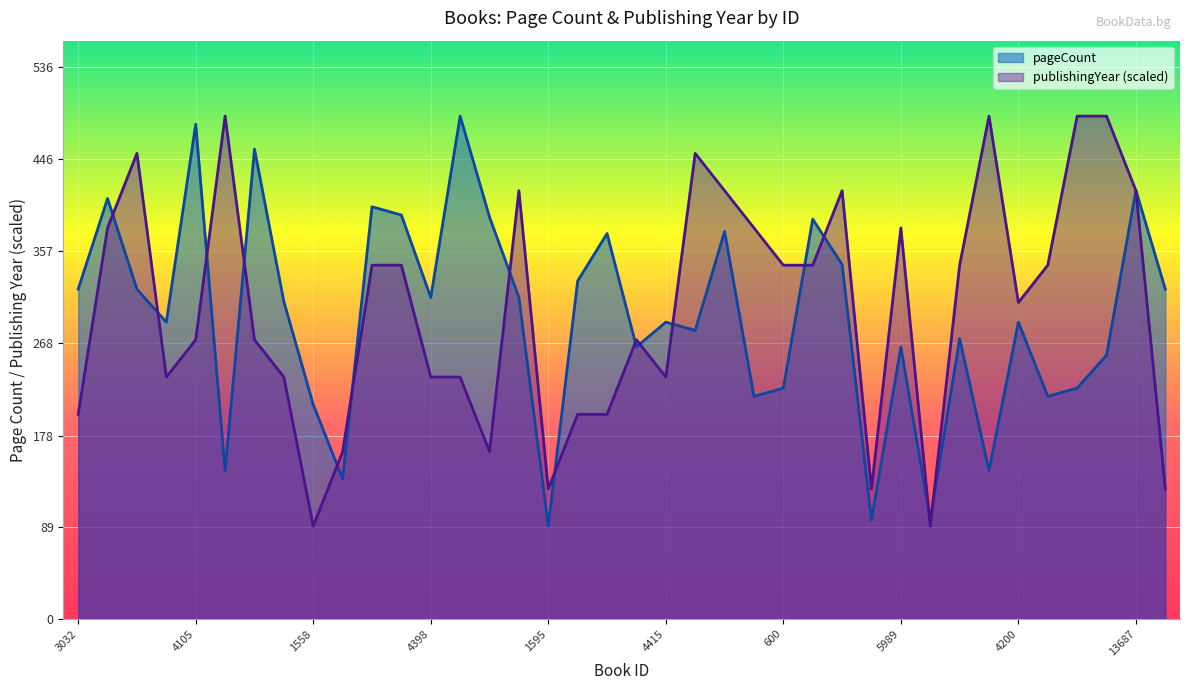

What are all the series names shown in the legend?

pageCount, publishingYear (scaled)